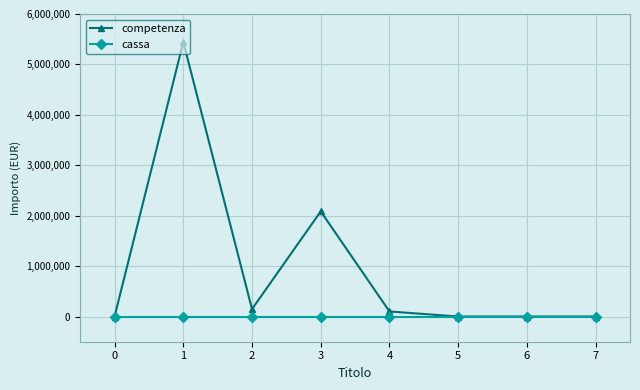

What is the total value across all series at 1?

5444500